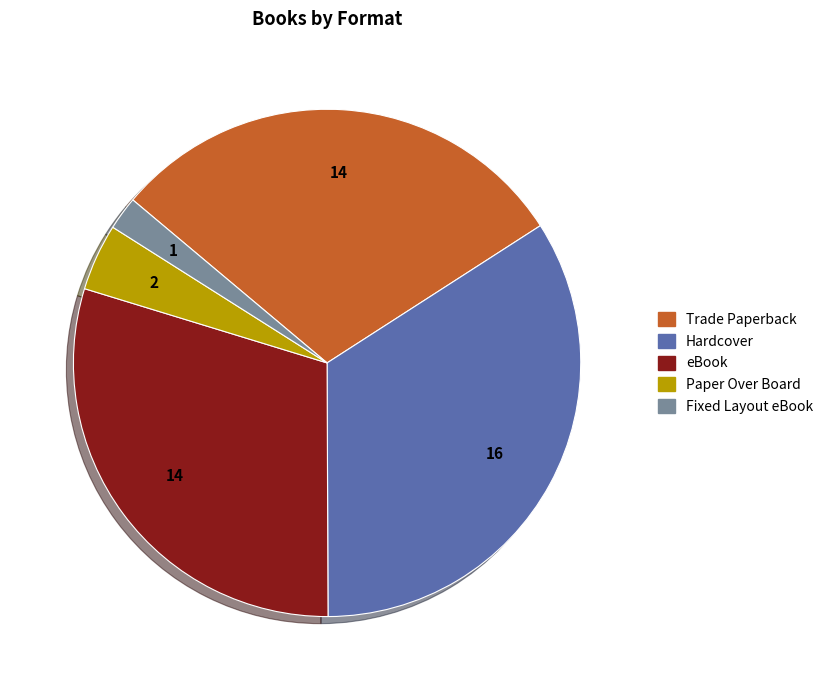

Which slice is the smallest?

Fixed Layout eBook